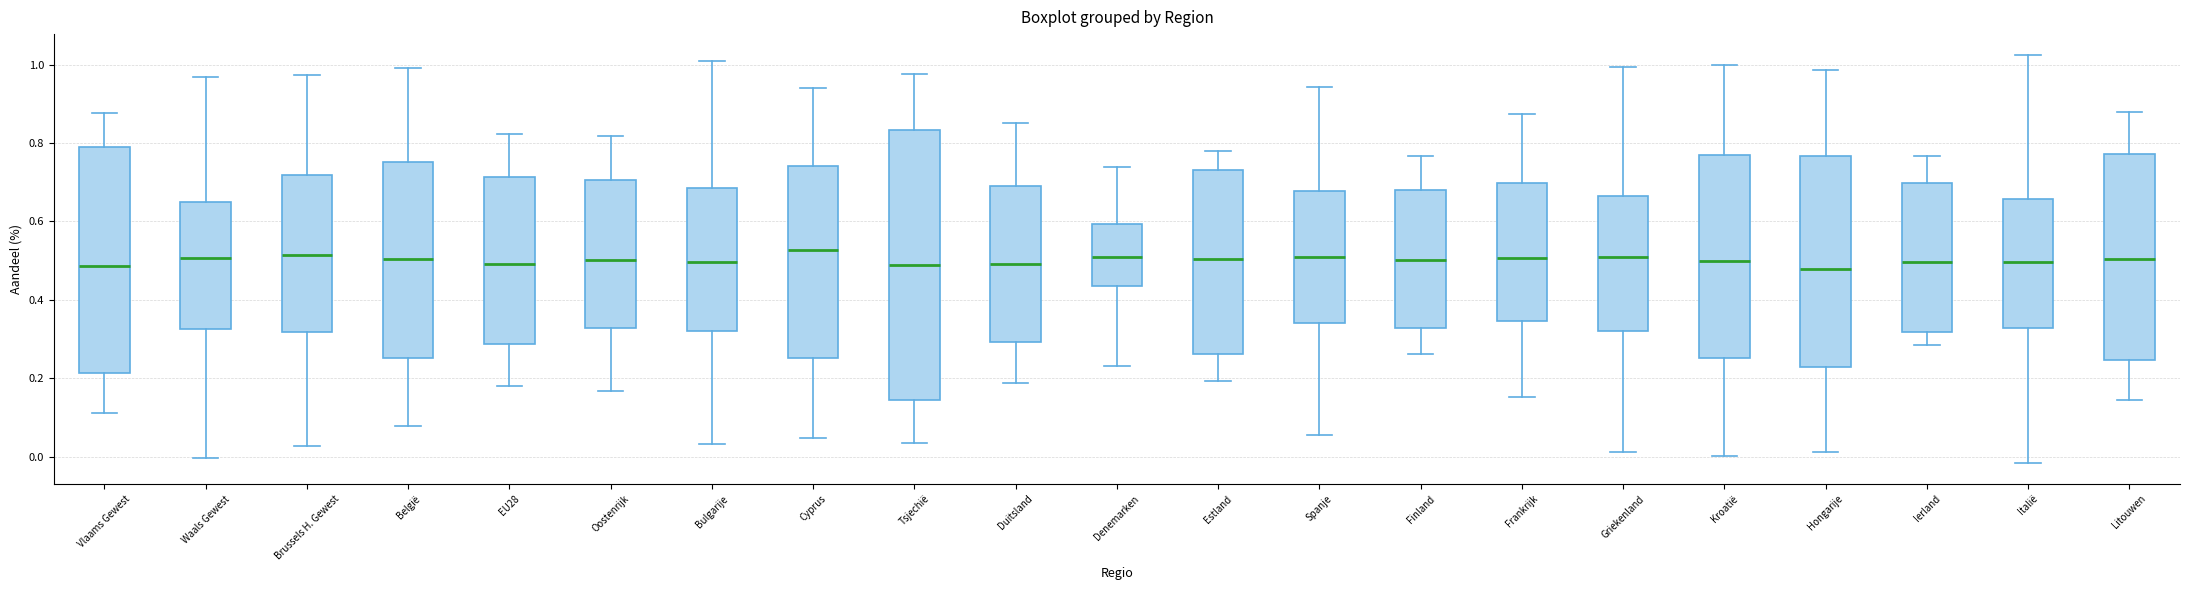

Comparing the boxes themselves (not the whiskers), which one is the tallest?

Tsjechië